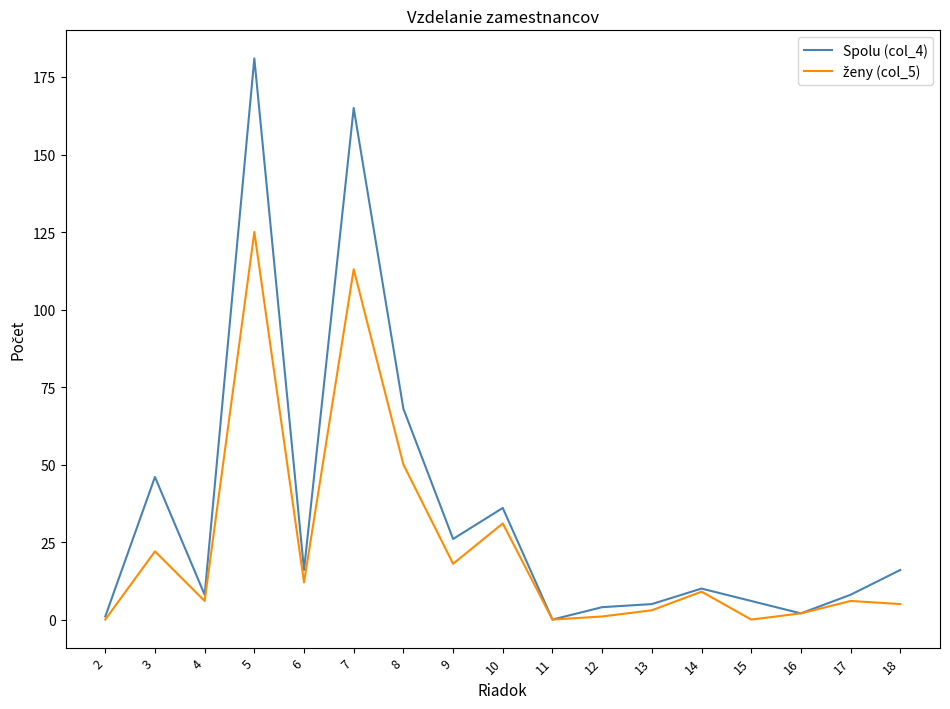

Which series changed the most between 2 and 12?

Spolu (col_4)